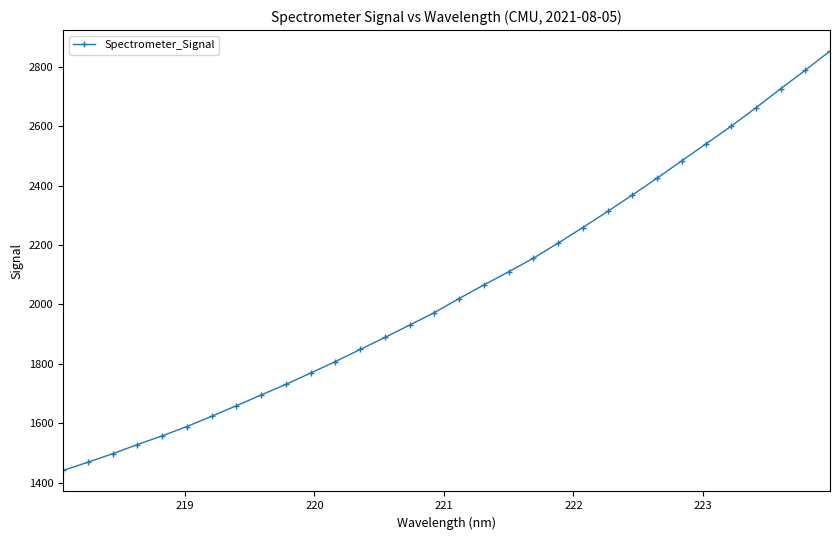

How many values exceed 2019?

16